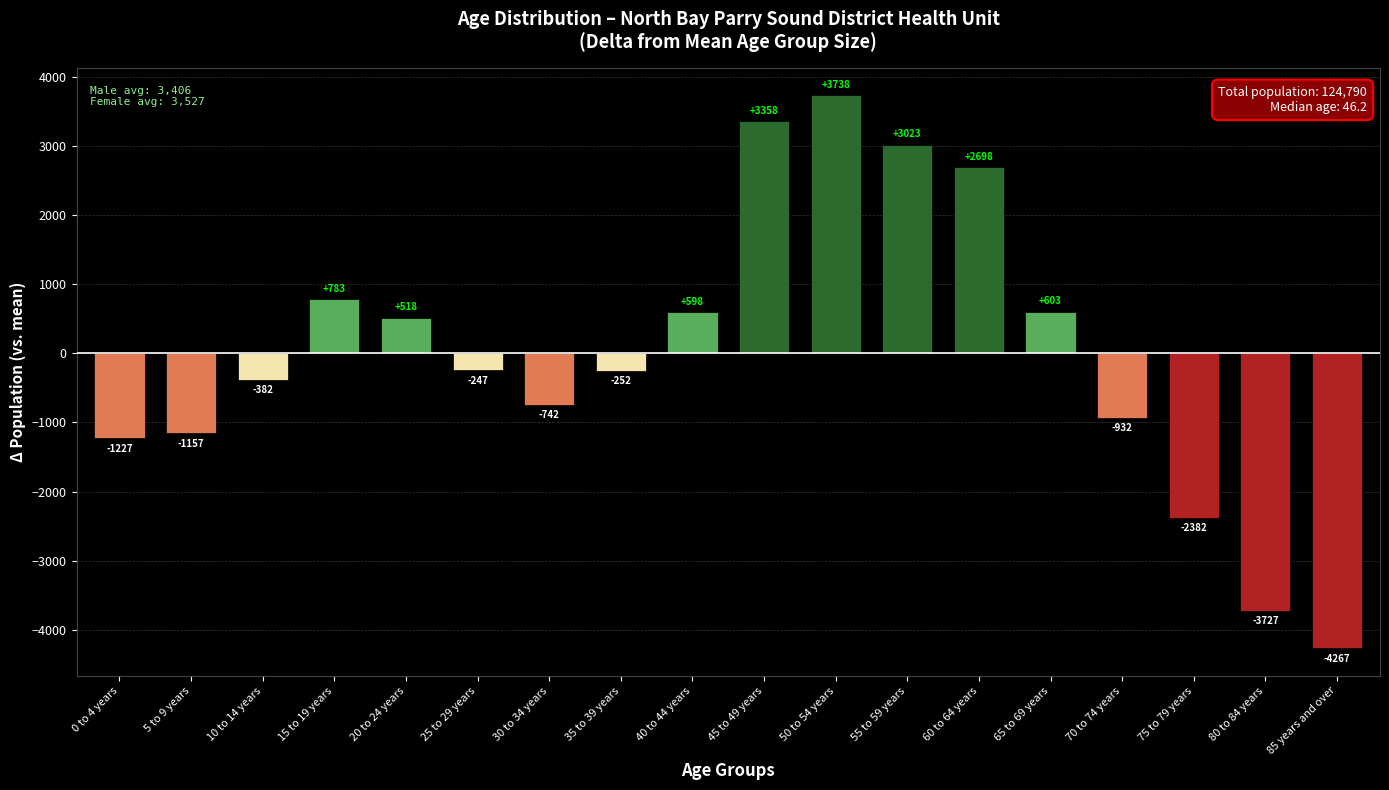

What is the difference between the maximum and minimum values?

8005.0